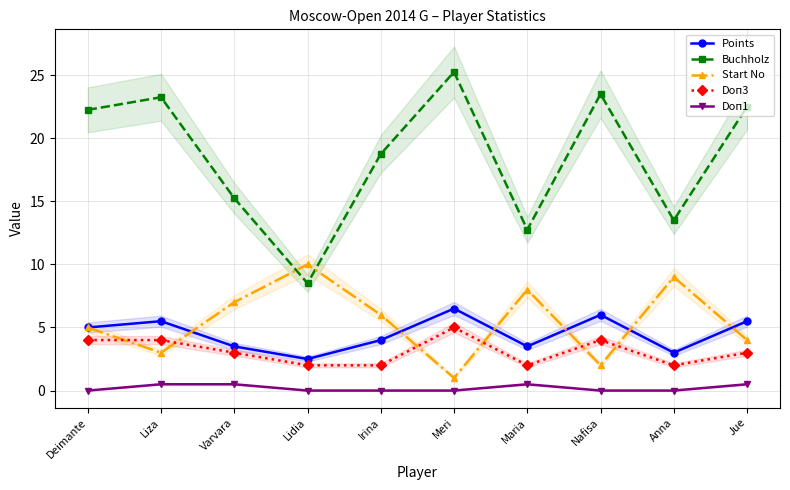

The Points series shows 3.6 at Jue. True or false?

False